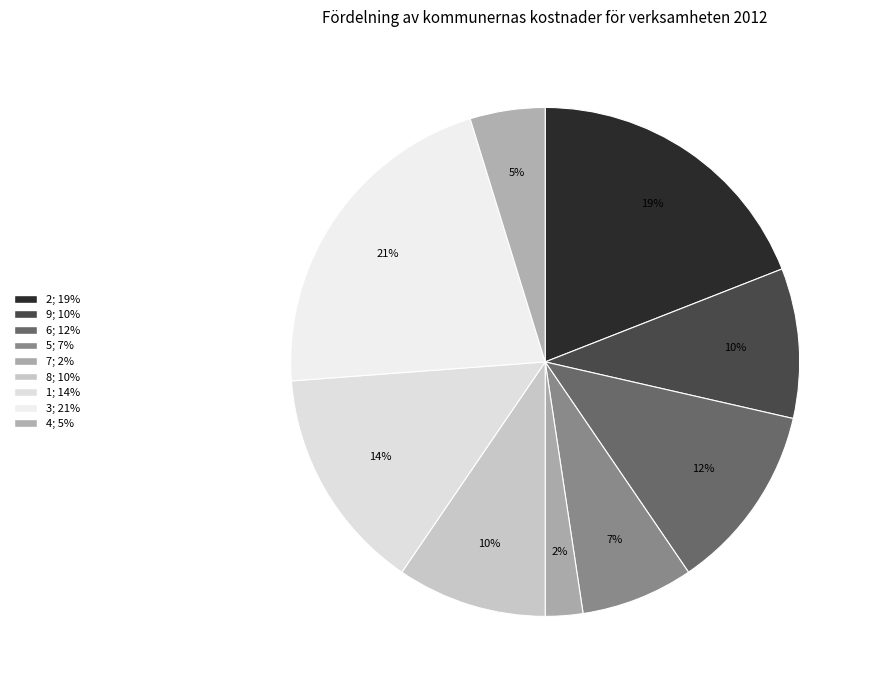

Does 6 account for over 50% of the chart?

No